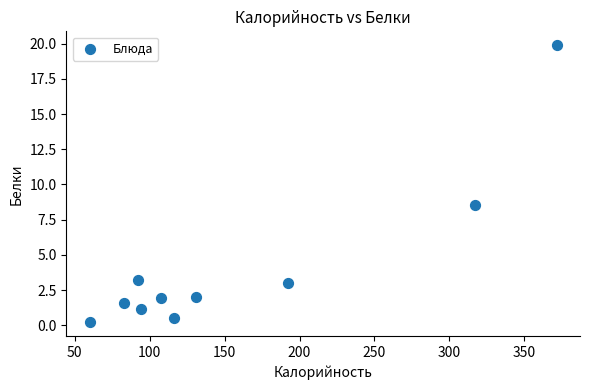

What is the range of X values (max minus min)?

311.6